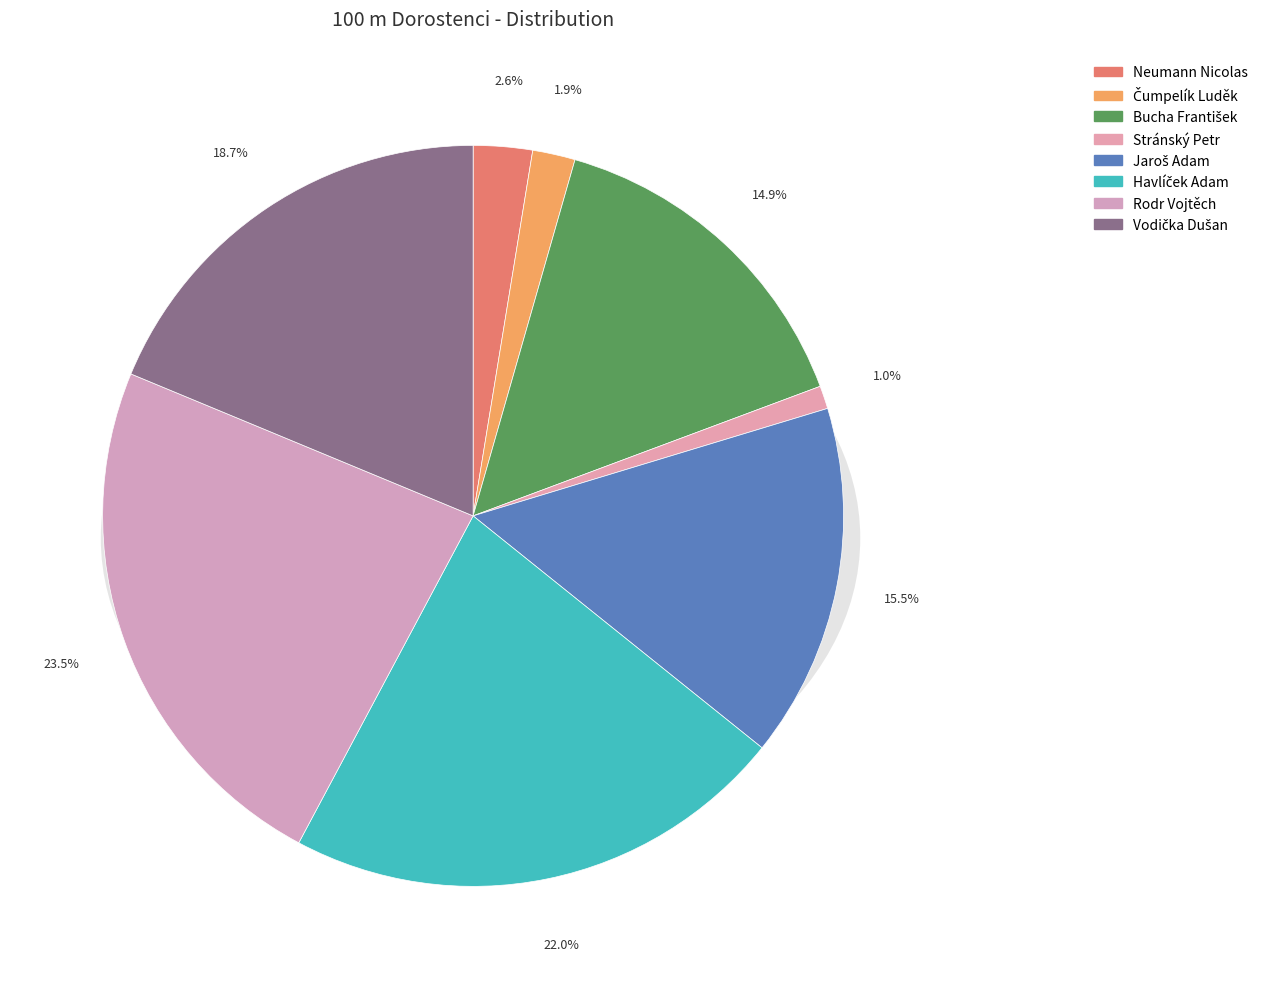

To the nearest percent, what portion does Vodička Dušan represent?

19%